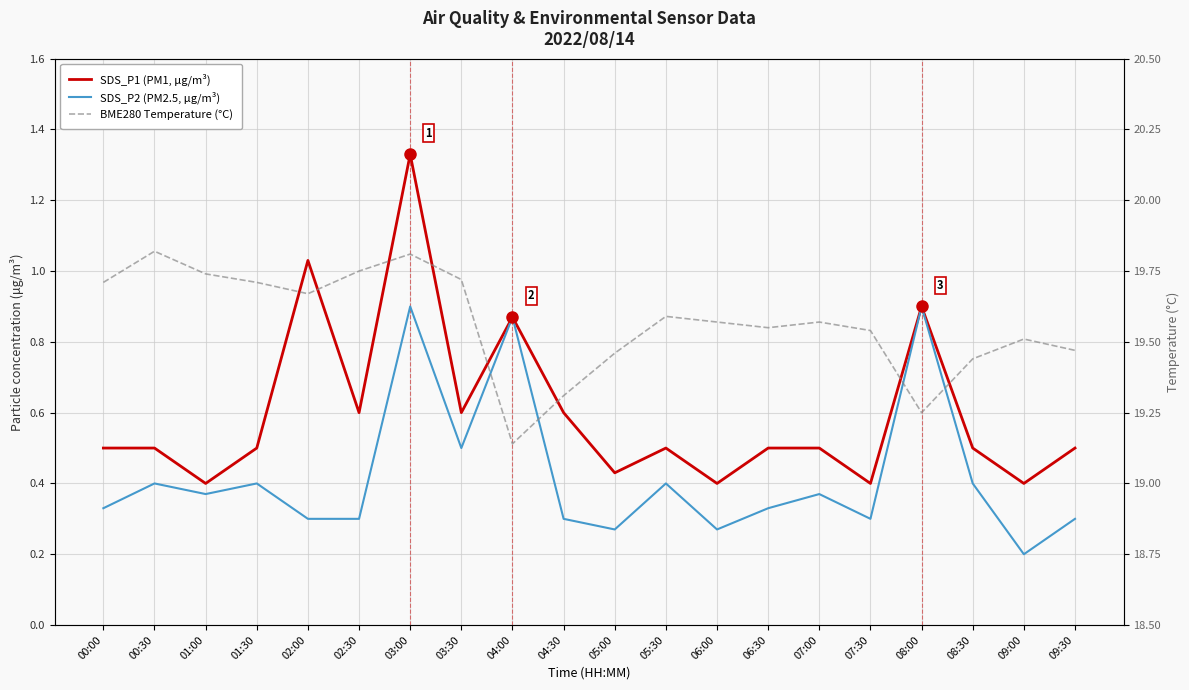

What are all the series names shown in the legend?

SDS_P1 (PM1, μg/m³), SDS_P2 (PM2.5, μg/m³), BME280 Temperature (°C)